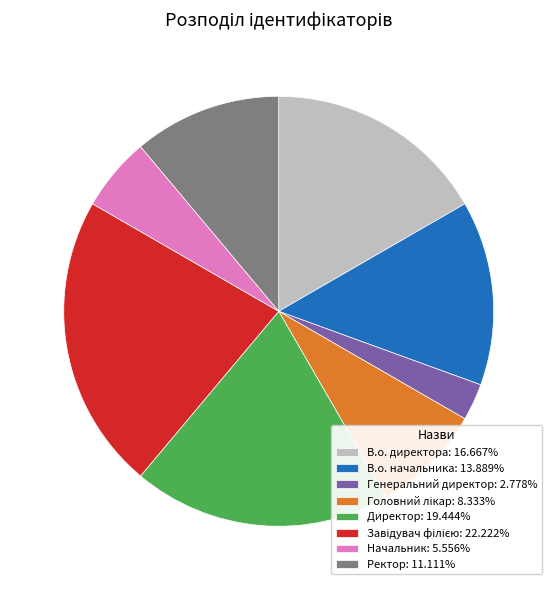

Is the sum of В.о. начальника: 13.889% and Начальник: 5.556% greater than half?

No